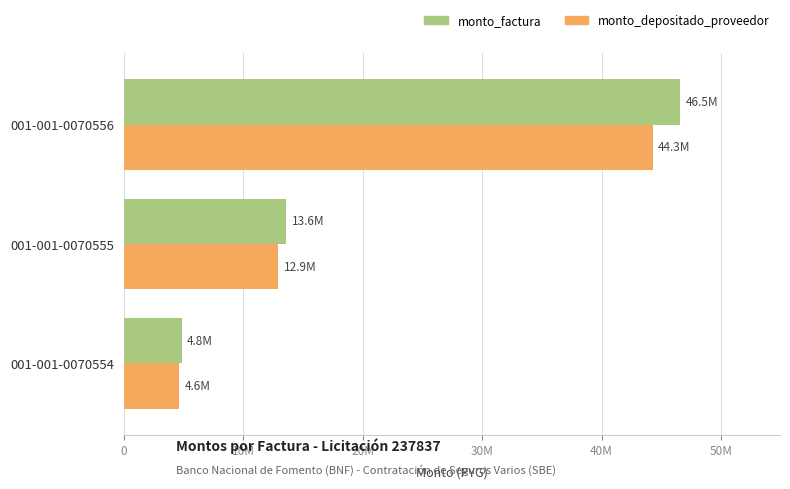

What are all the series names shown in the legend?

monto_factura, monto_depositado_proveedor